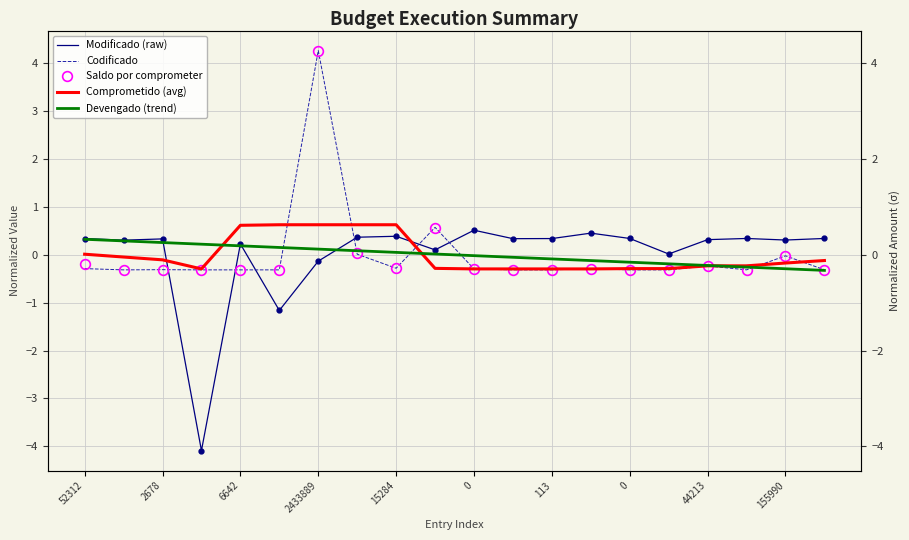

The value of Devengado (trend) at 13 is -0.1. True or false?

True